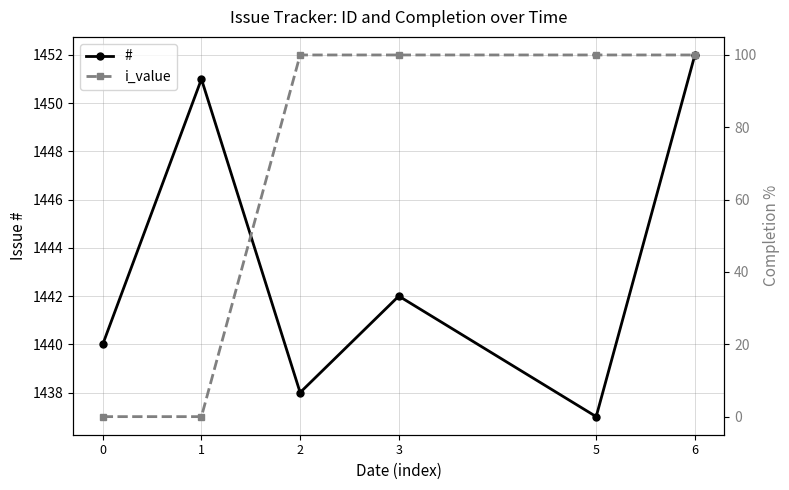

Which series has the largest total across all categories?

#